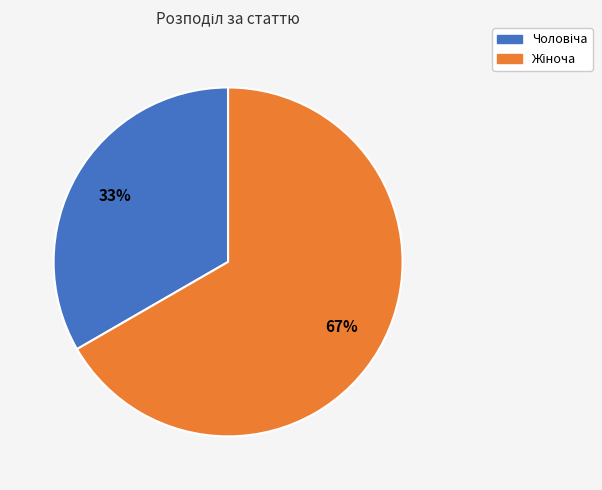

To the nearest percent, what is the average slice percentage?

50%